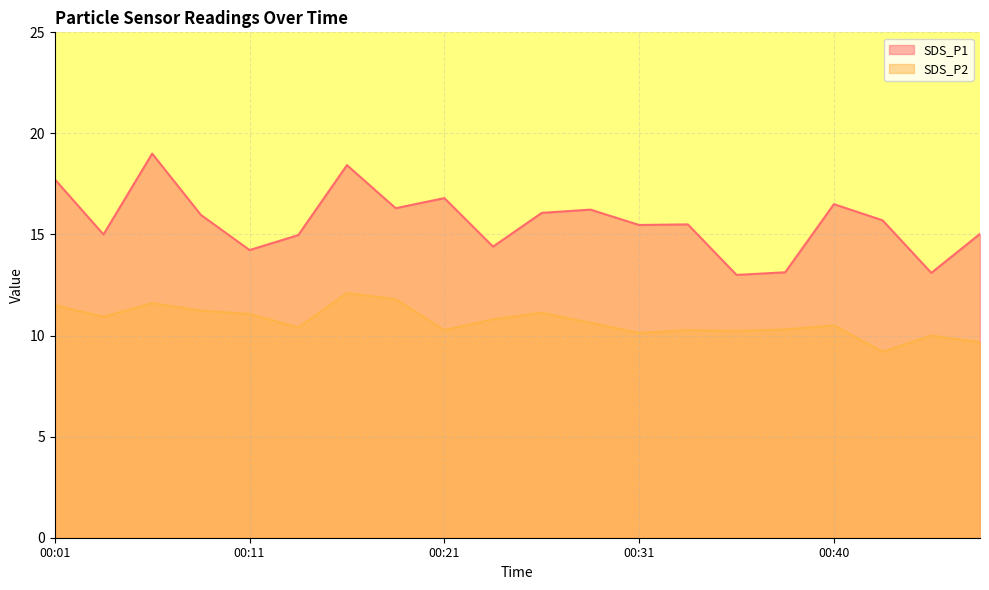

Which series has the largest total across all categories?

SDS_P1